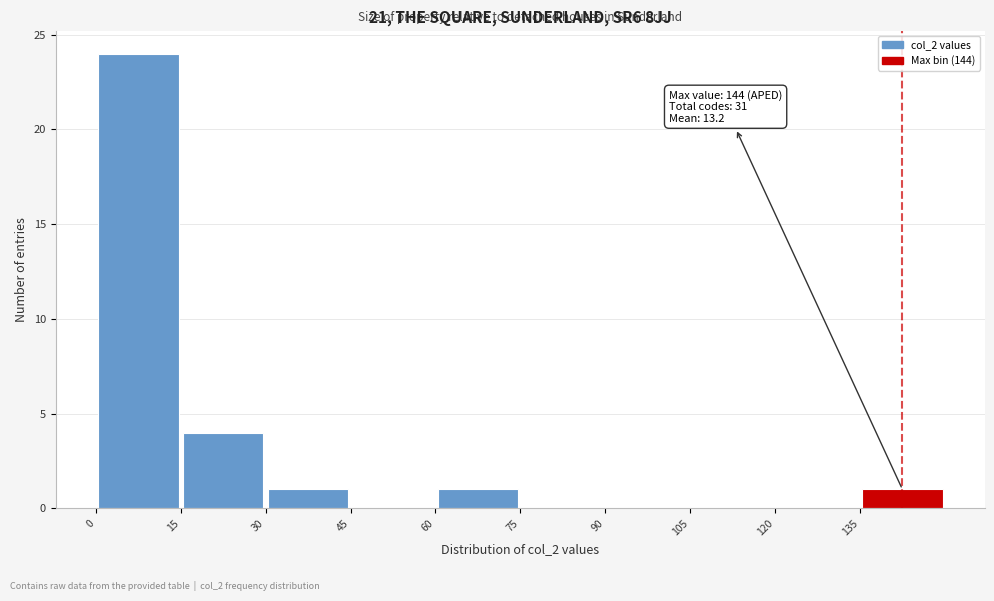

Over which range of the x-axis is the bar tallest?

0 to 15